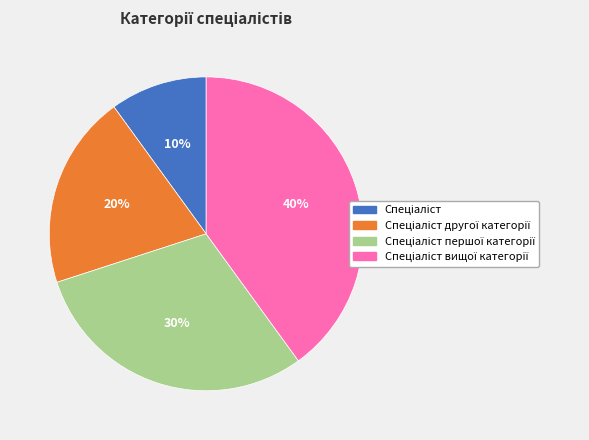

Is there any slice that represents more than half of the pie?

No